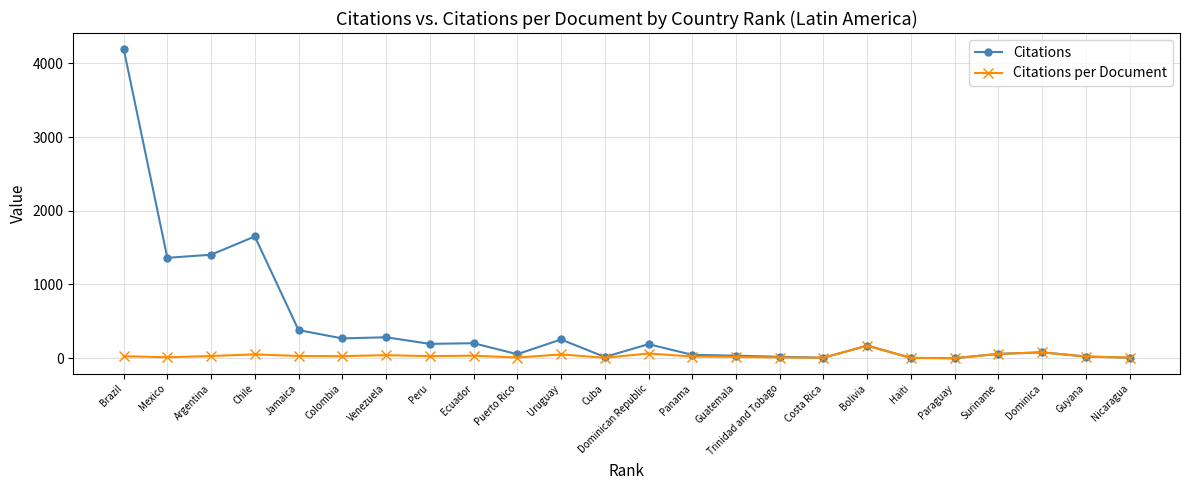

What is the total value across all series at Costa Rica?

12.0